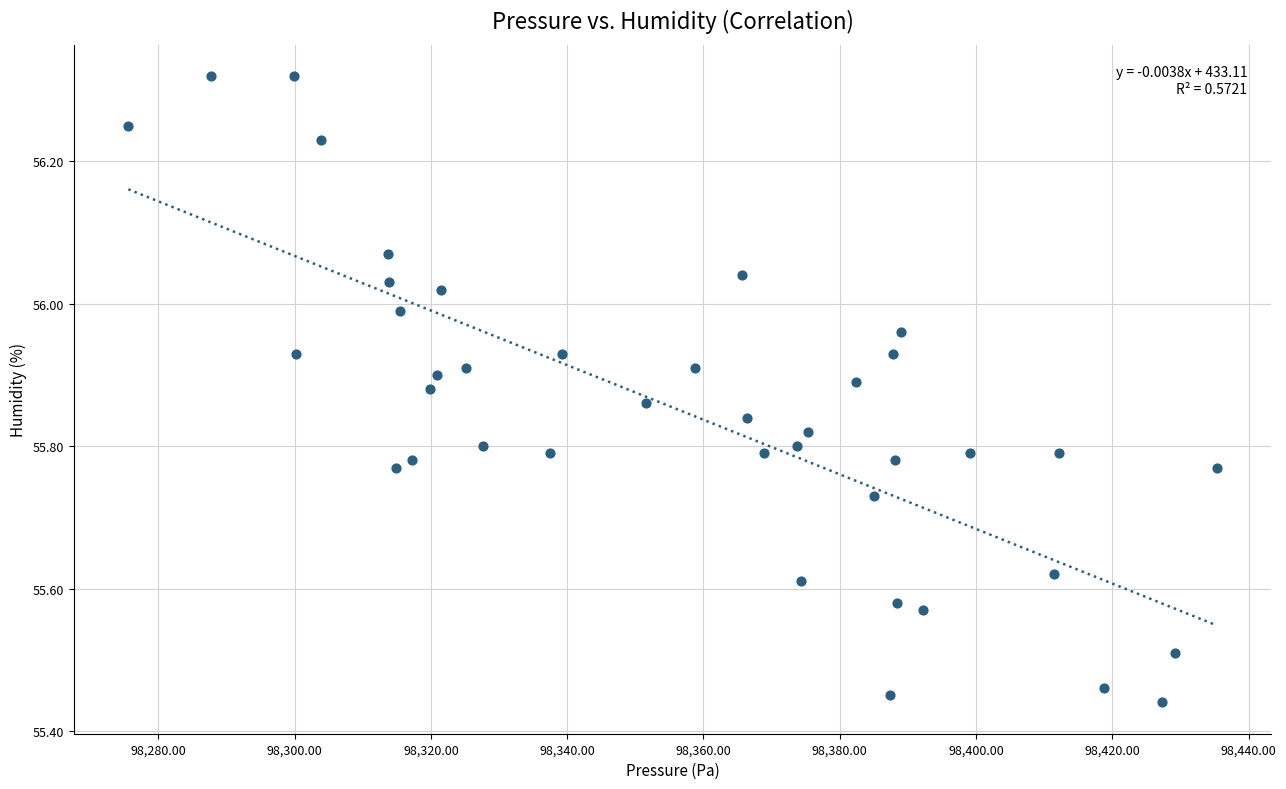

What is the range of Y values (max minus min)?

0.9